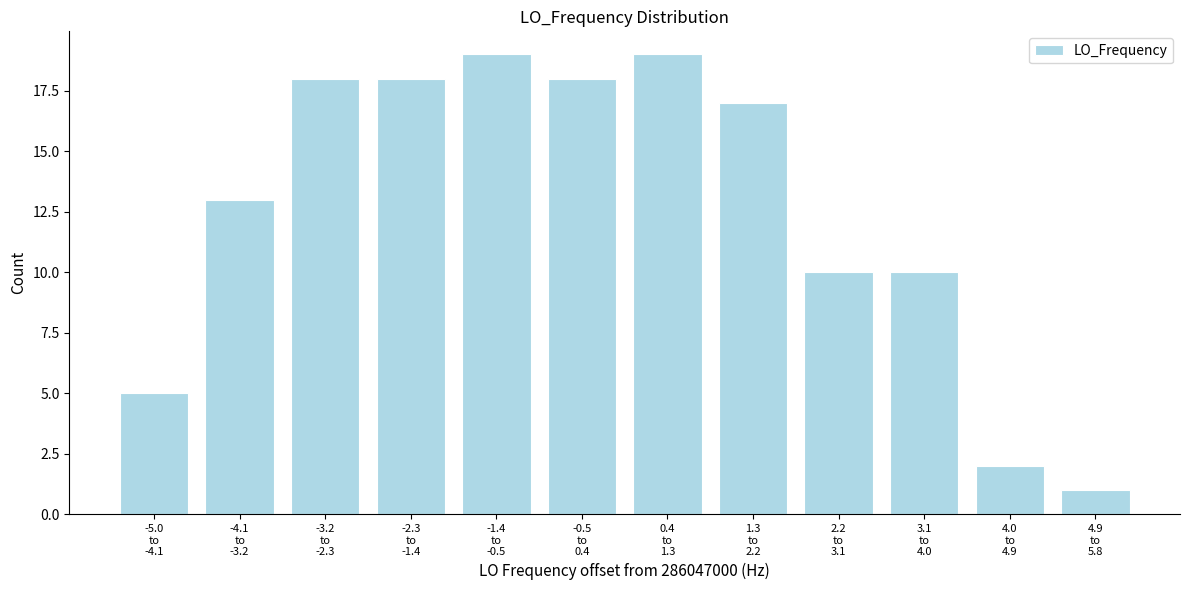

What is the difference between the second highest and minimum values?

18